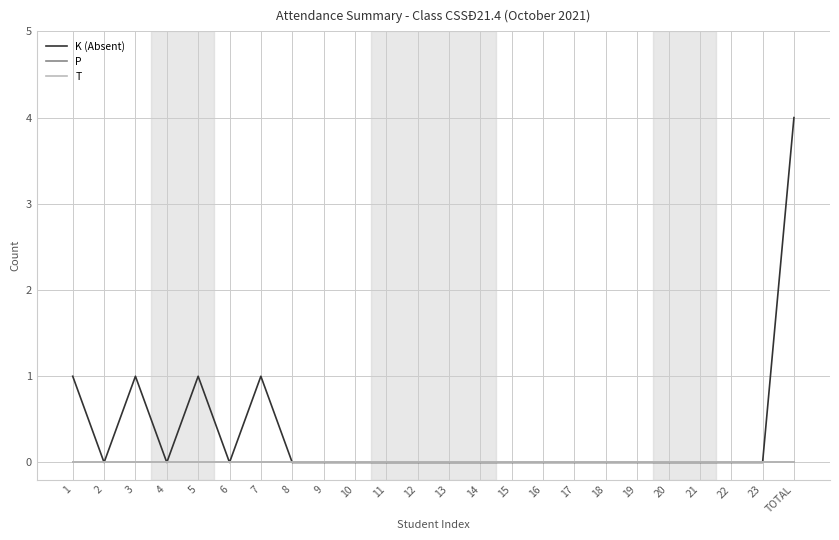

At how many categories does at least one series exceed 1?

1